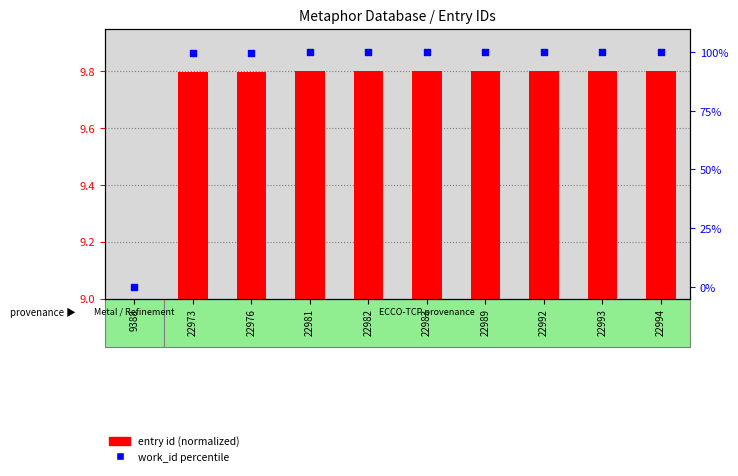

Is the value of work_id percentile at 22994 greater than the value of entry id (normalized) at 22983?

Yes